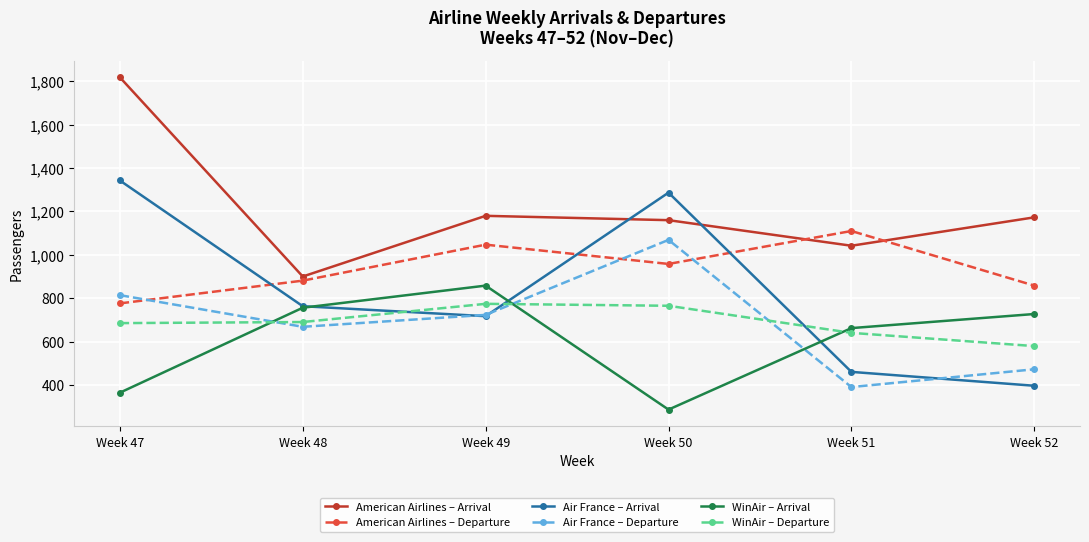

What is the minimum value for American Airlines – Departure?

776